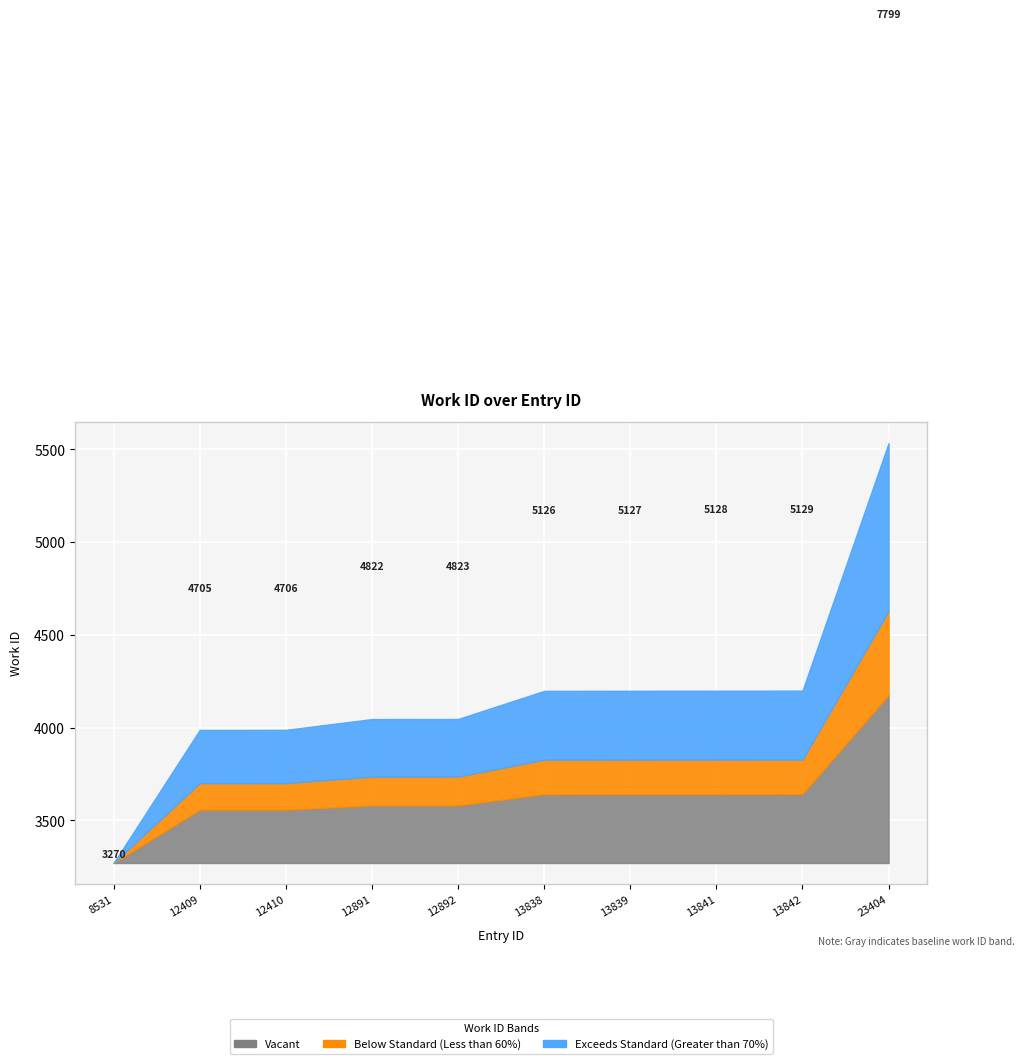

List the labels in order of value, largest first.

23404, 13842, 13841, 13839, 13838, 12892, 12891, 12410, 12409, 8531